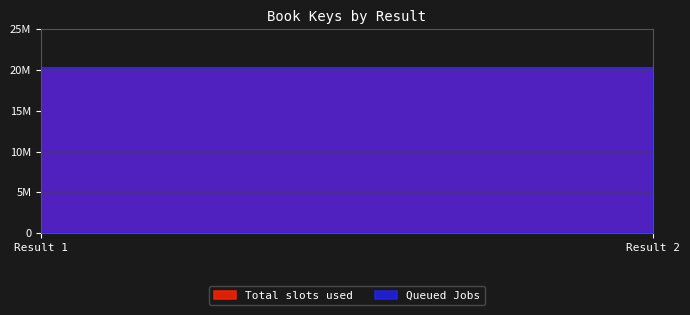

How many series are shown in this chart?

2